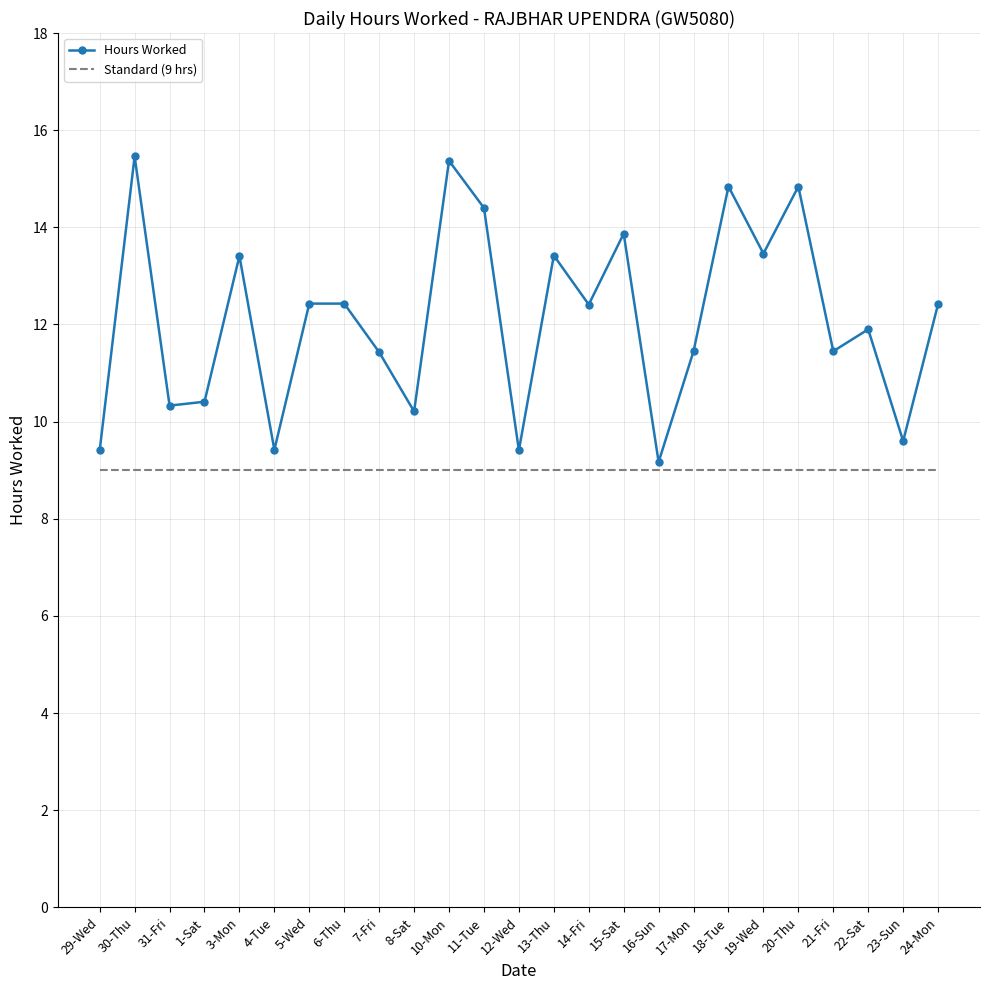

What is the difference between the values at 18-Tue and 5-Wed?

2.4